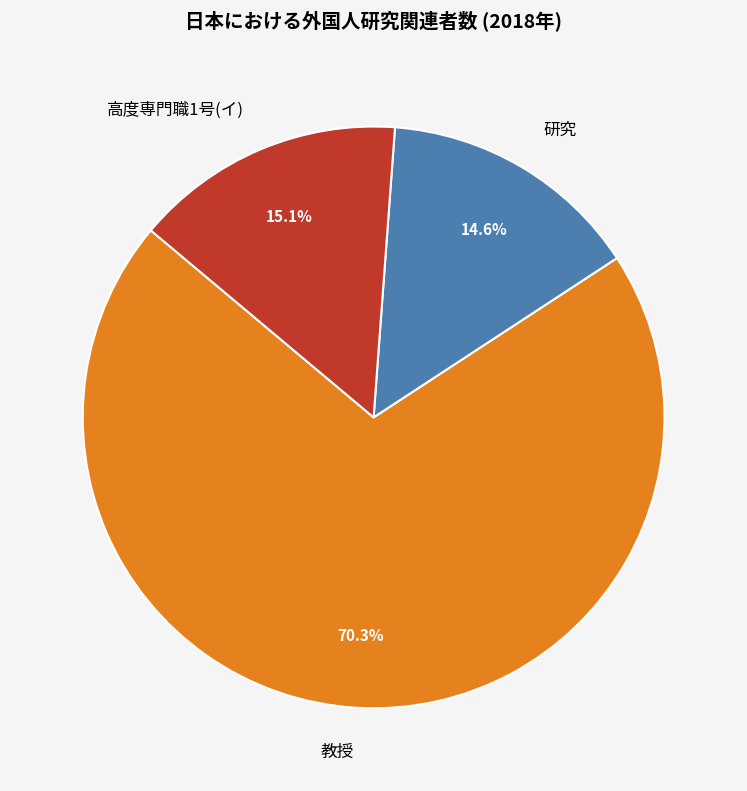

How many slices are in this pie chart?

3